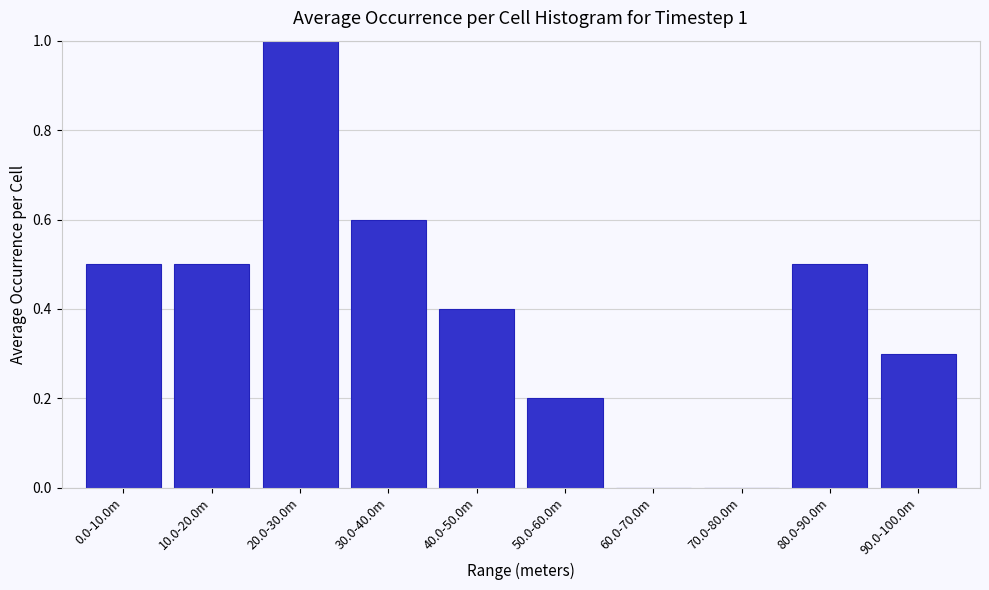

Reading left to right, what are all the values shown in this chart?

0.0-10.0m=0.5	10.0-20.0m=0.5	20.0-30.0m=1.0	30.0-40.0m=0.6	40.0-50.0m=0.4	50.0-60.0m=0.2	60.0-70.0m=0.0	70.0-80.0m=0.0	80.0-90.0m=0.5	90.0-100.0m=0.3